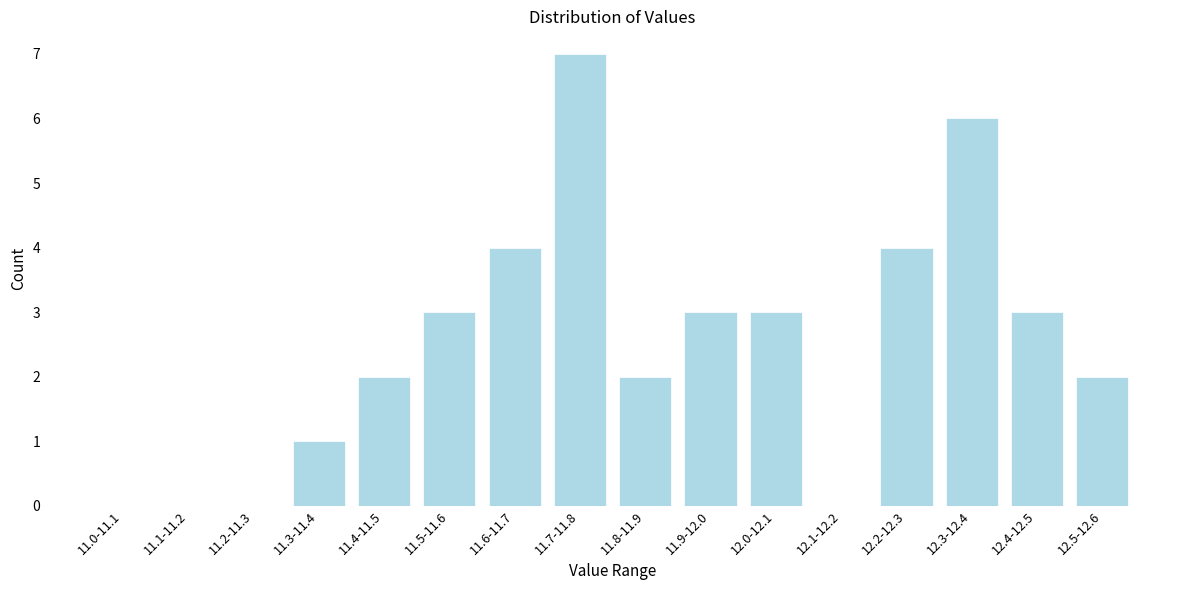

Reading left to right, extract all data points from this chart.

11.0-11.1=0	11.1-11.2=0	11.2-11.3=0	11.3-11.4=1	11.4-11.5=2	11.5-11.6=3	11.6-11.7=4	11.7-11.8=7	11.8-11.9=2	11.9-12.0=3	12.0-12.1=3	12.1-12.2=0	12.2-12.3=4	12.3-12.4=6	12.4-12.5=3	12.5-12.6=2